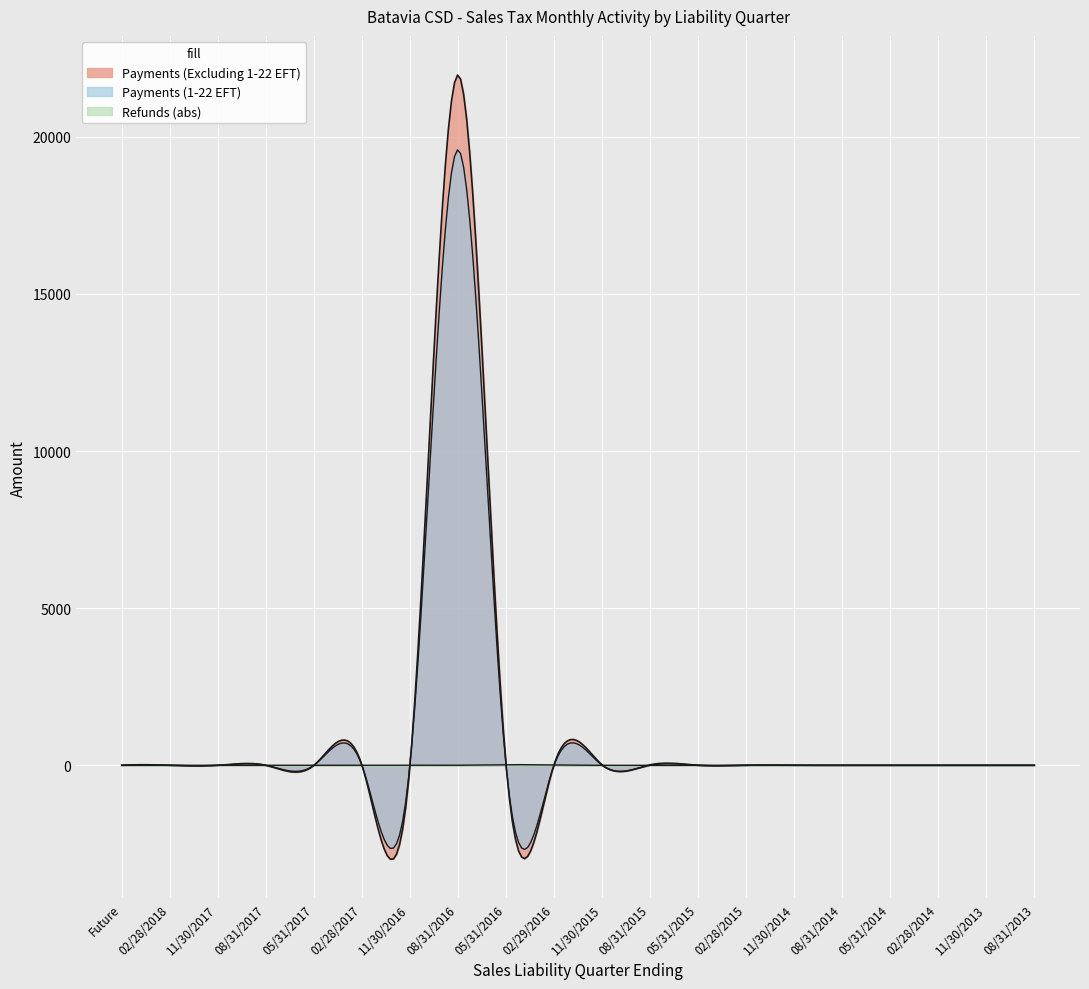

List the labels in order of Total value, largest first.

08/31/2016, 11/30/2016, 08/31/2015, 02/28/2017, 02/28/2018, Future, 11/30/2017, 08/31/2017, 05/31/2017, 11/30/2013, 02/28/2014, 08/31/2014, 08/31/2013, 11/30/2014, 05/31/2014, 05/31/2015, 11/30/2015, 02/28/2015, 02/29/2016, 05/31/2016